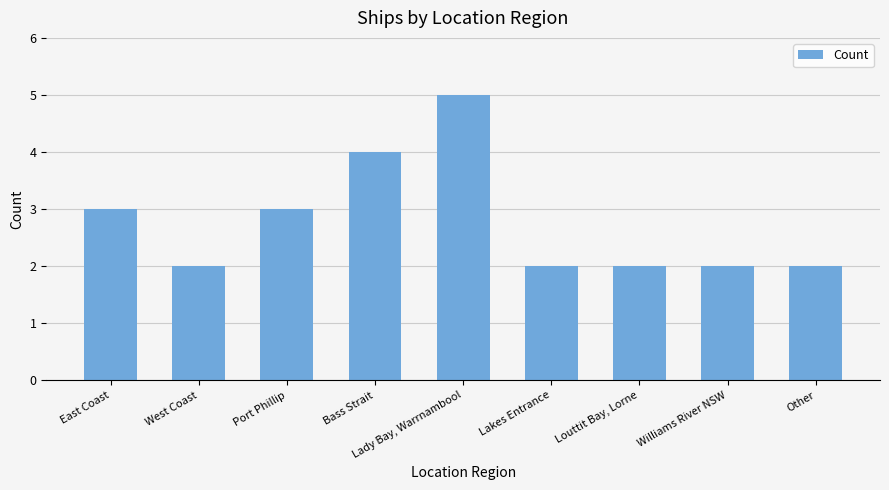

What is the average value?

3